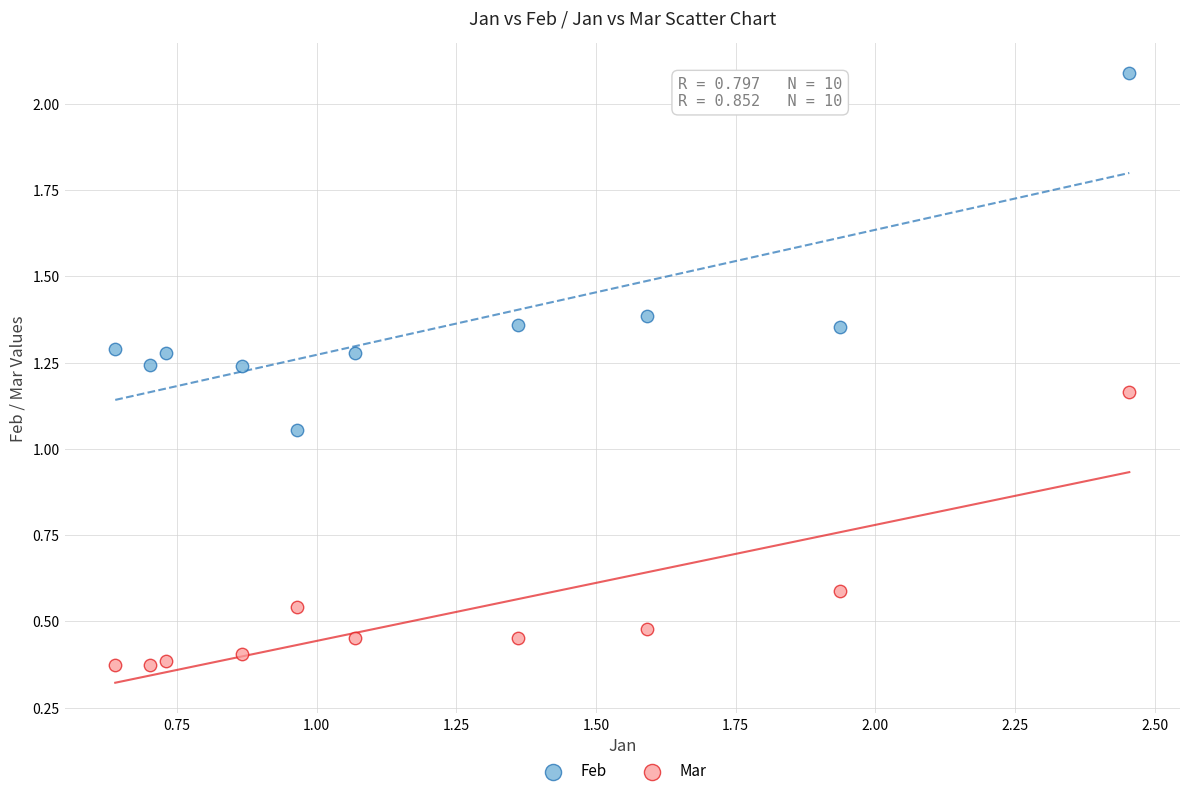

Which series has the largest Y range (max minus min)?

Feb